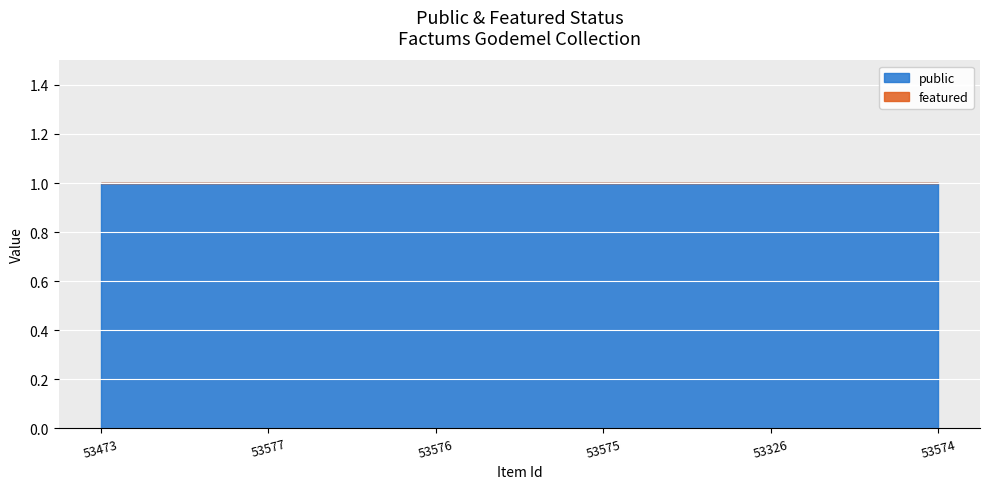

How many lines are shown in the chart?

2